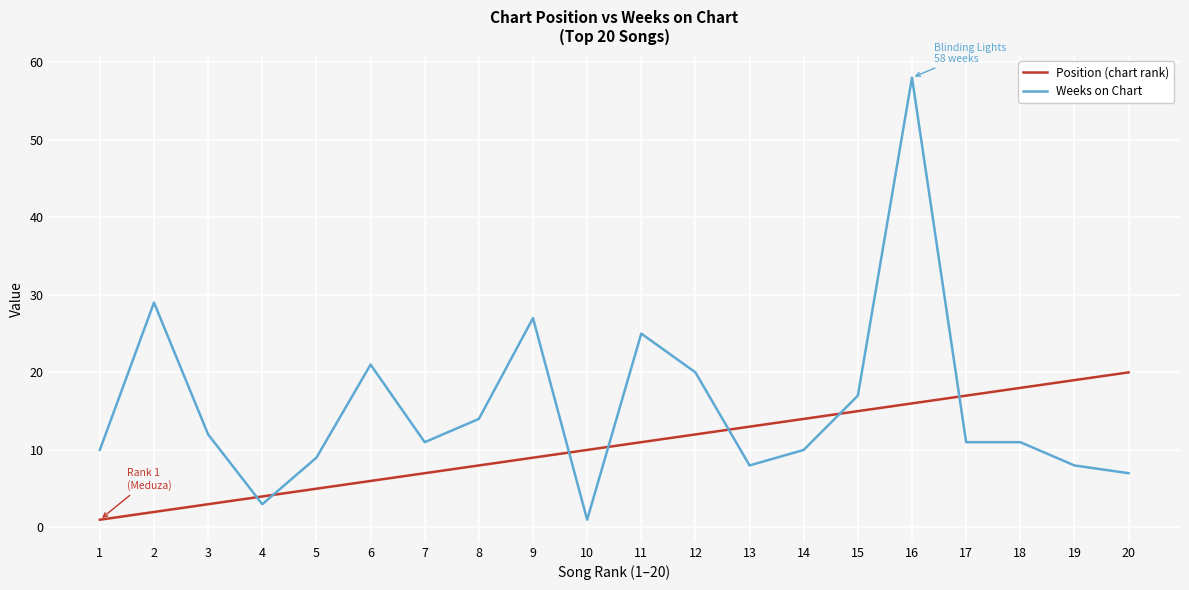

List the series in order of their overall mean, highest first.

Weeks on Chart, Position (chart rank)